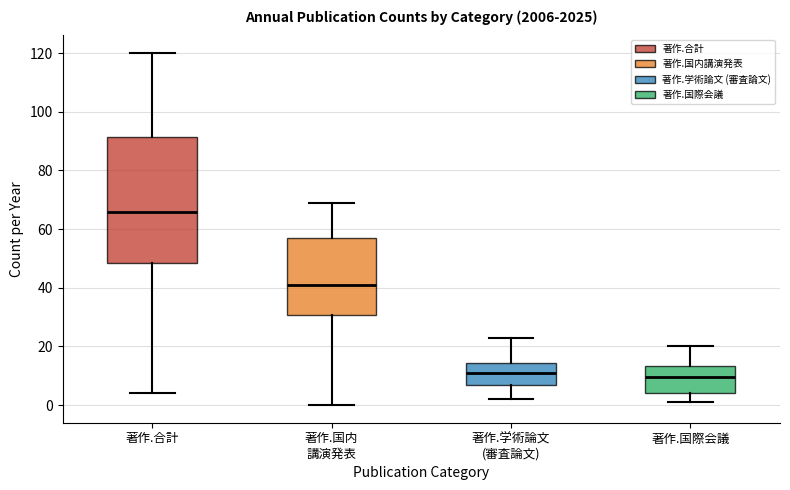

Reading left to right, read every box against the y-axis: the position of its median line, the range the box covers, and the ends of its whiskers. The values are not printed on the chart, so give them approximately, as read against the axis.

著作.合計: median 66, box 48 to 92, whiskers 4 to 120
著作.国内 講演発表: median 42, box 30 to 58, whiskers 0 to 70
著作.学術論文 (審査論文): median 12, box 8 to 14, whiskers 2 to 24
著作.国際会議: median 10, box 4 to 14, whiskers 2 to 20